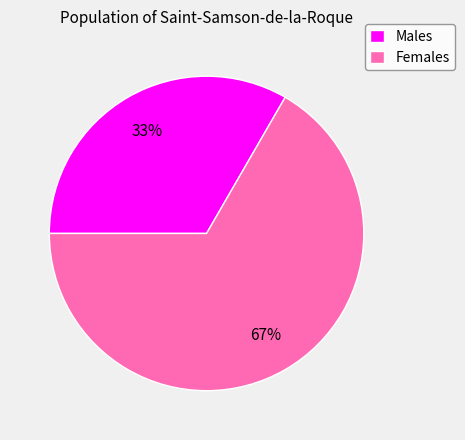

Rank the categories by value from lowest to highest.

Males, Females